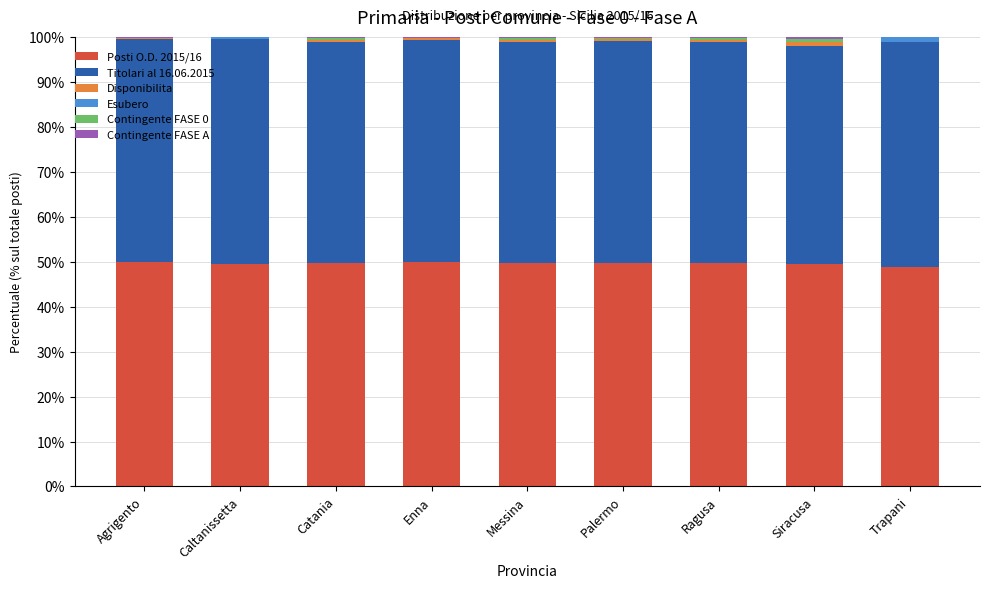

The value of Posti O.D. 2015/16 at Caltanissetta is 49.6. True or false?

True